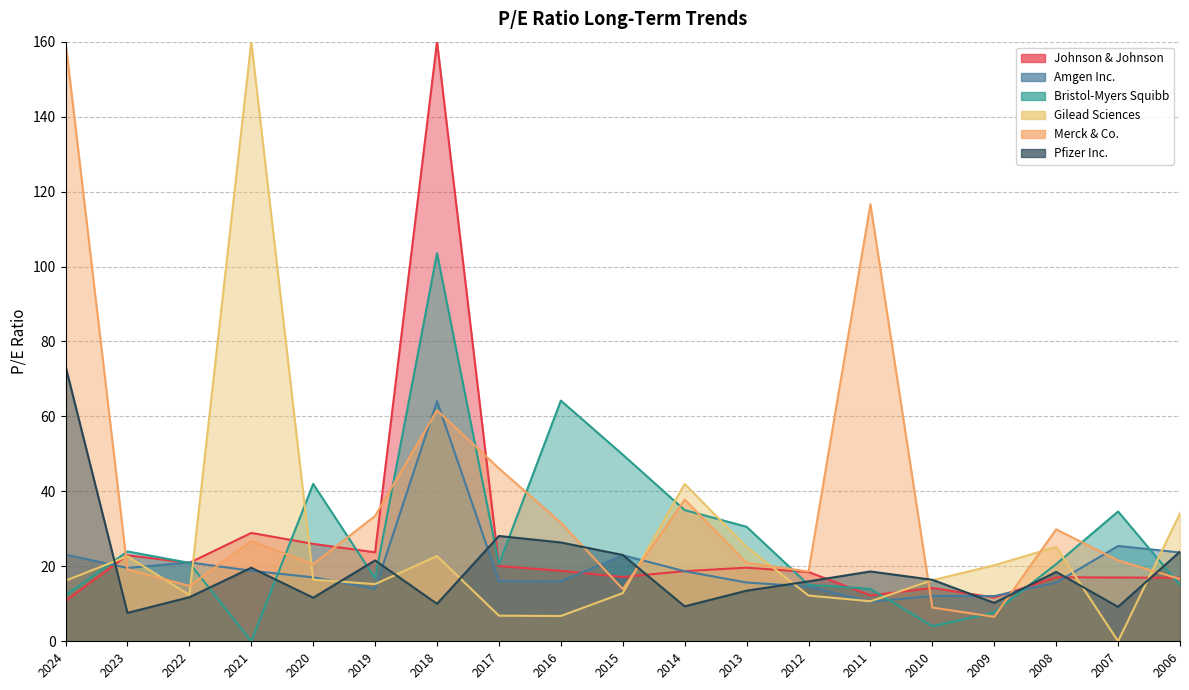

Which series has the largest total across all categories?

Bristol-Myers Squibb